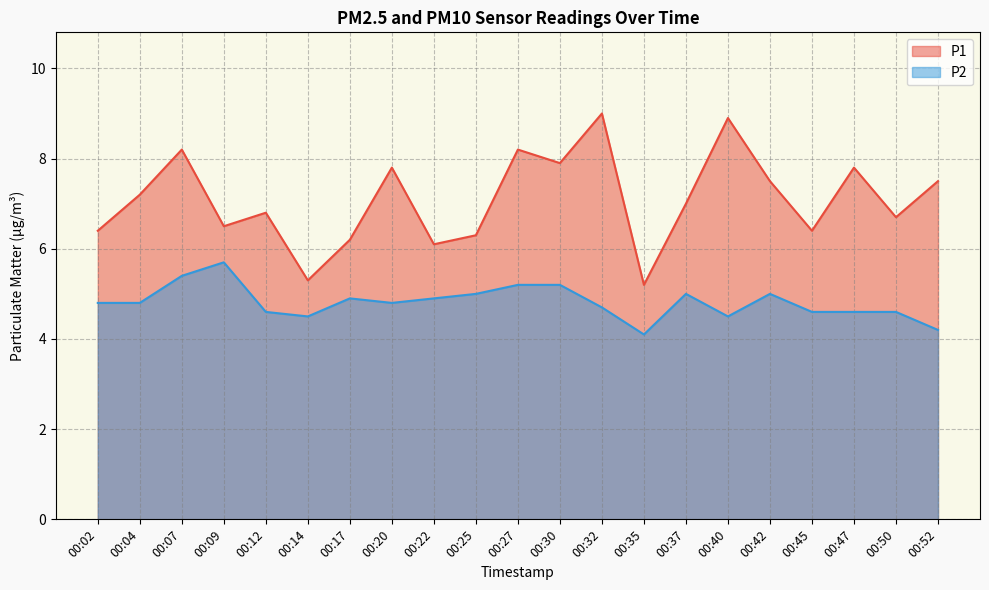

Does the chart have visible grid lines?

Yes